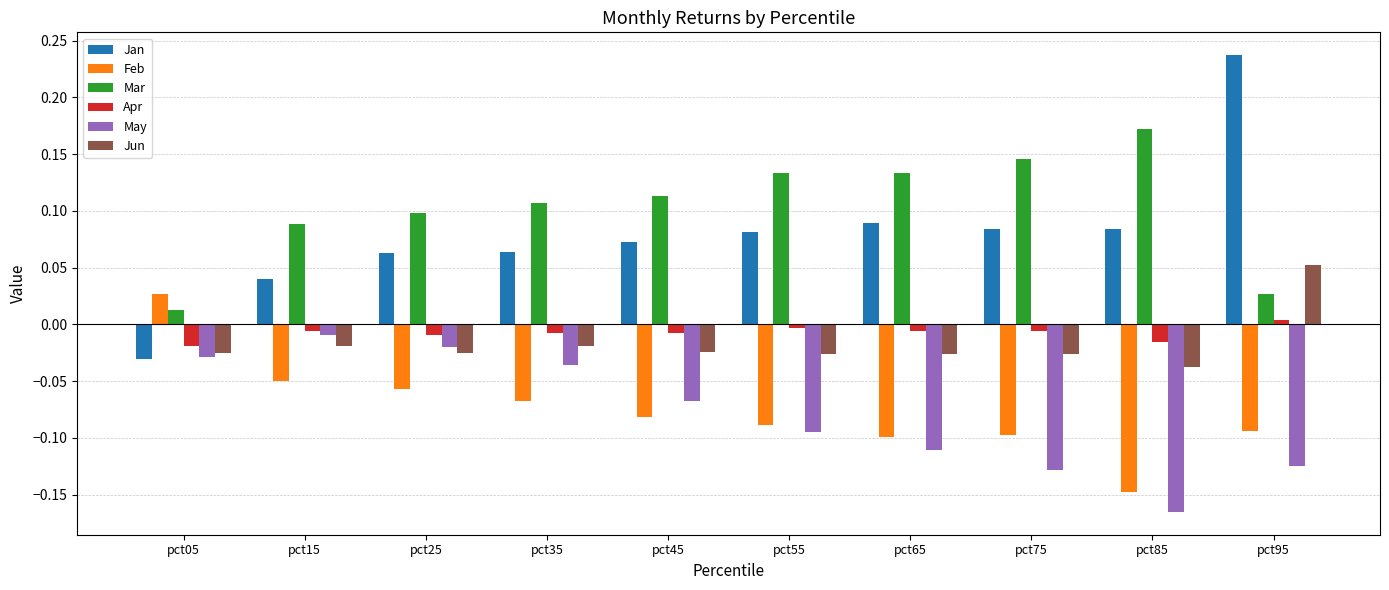

Which label corresponds to the smallest value in the chart?

pct85